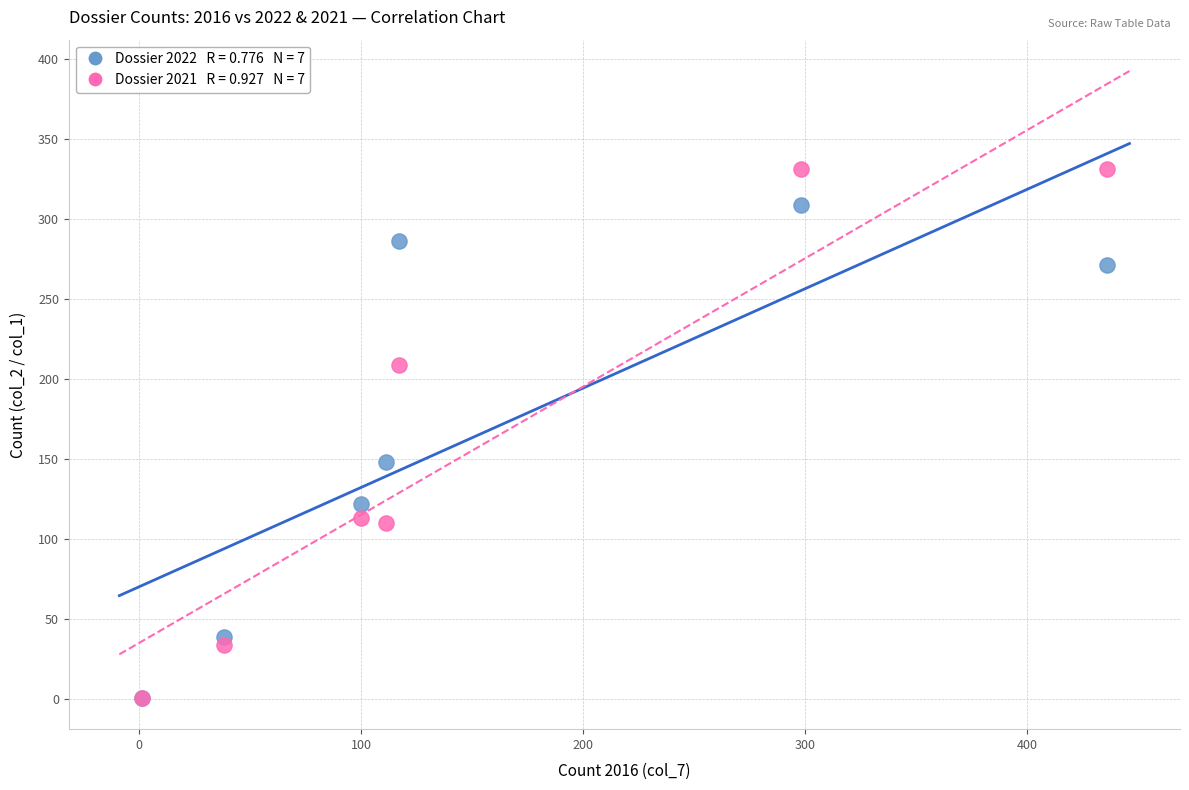

Across all series, what Y value is closest to 166?

148